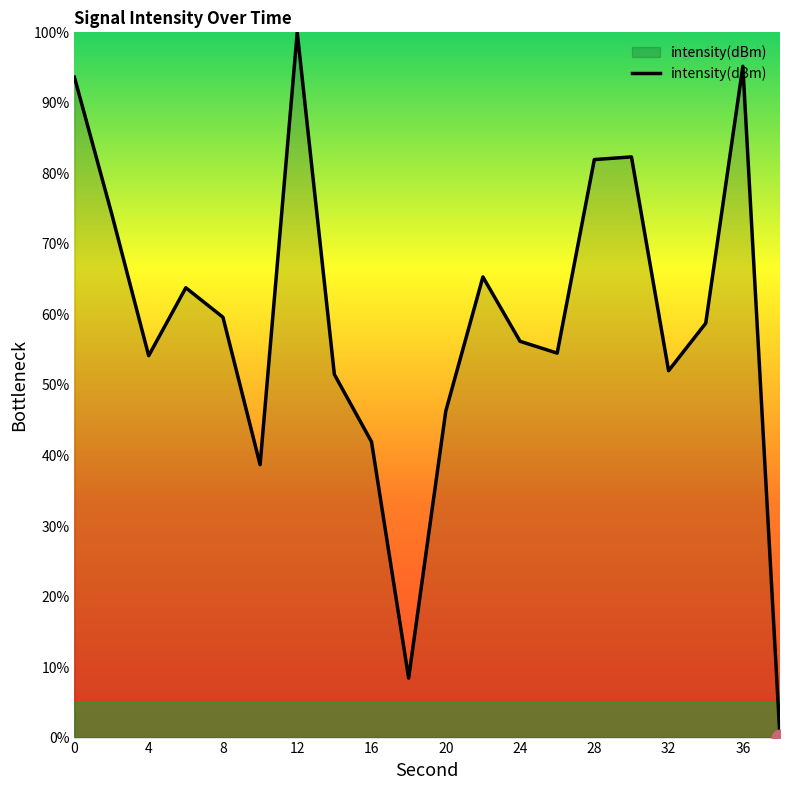

What is the maximum value shown in the chart?

100.0